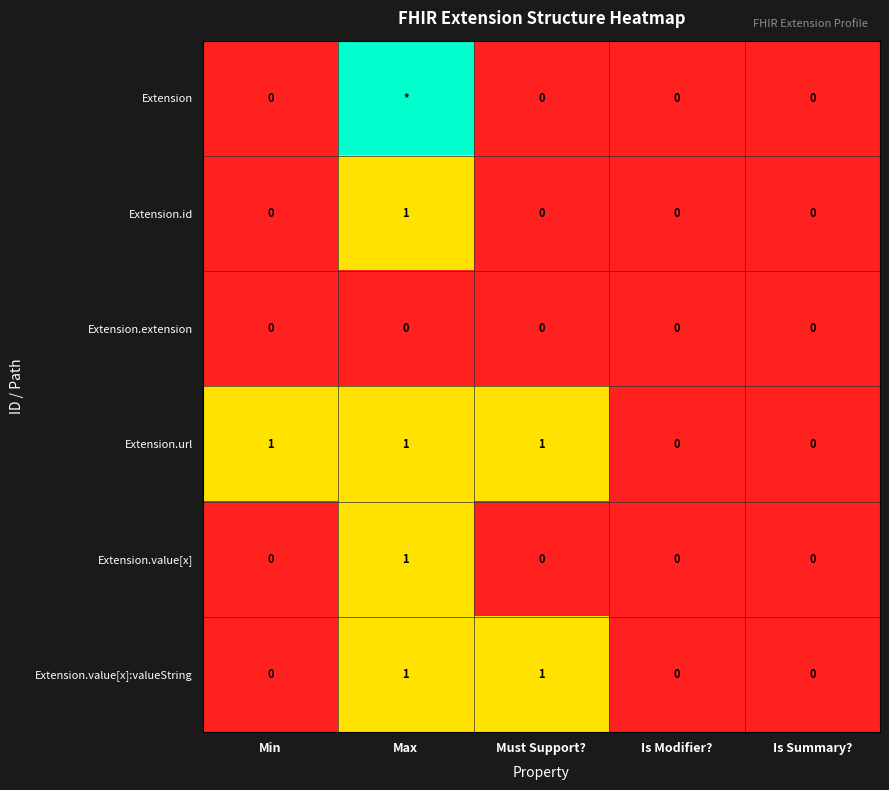

Count the Extension.value[x] values in the range 0 to 1.

5